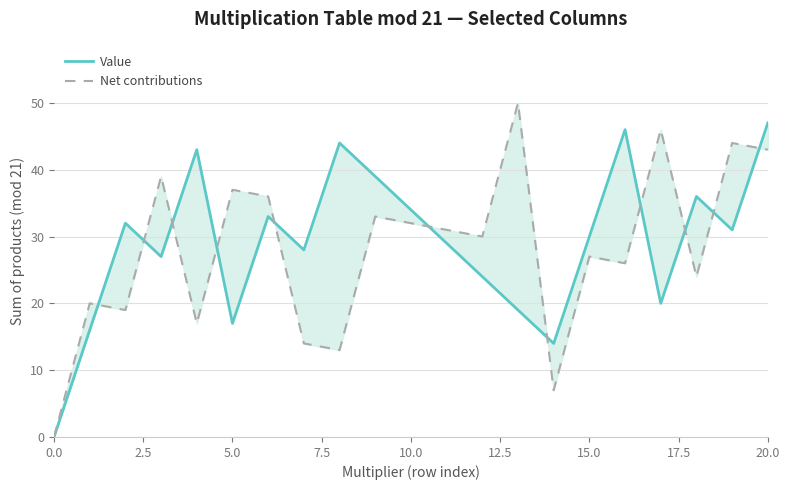

How many data points in Value are less than 30?

10